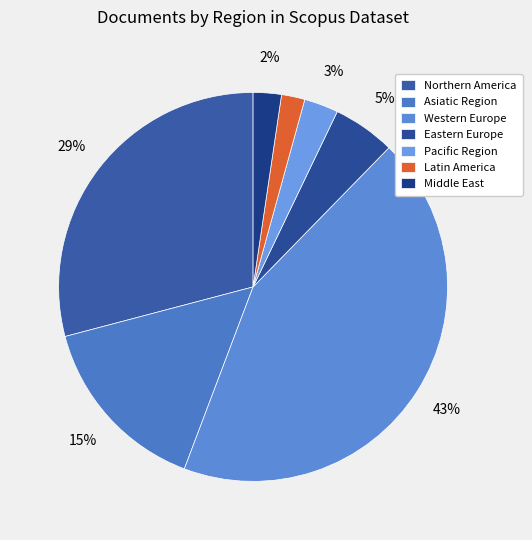

How many segments does this pie chart have?

7